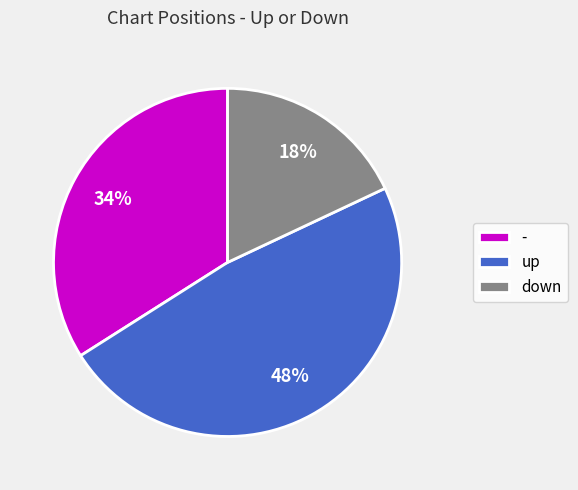

Rank the categories by value from lowest to highest.

down, -, up